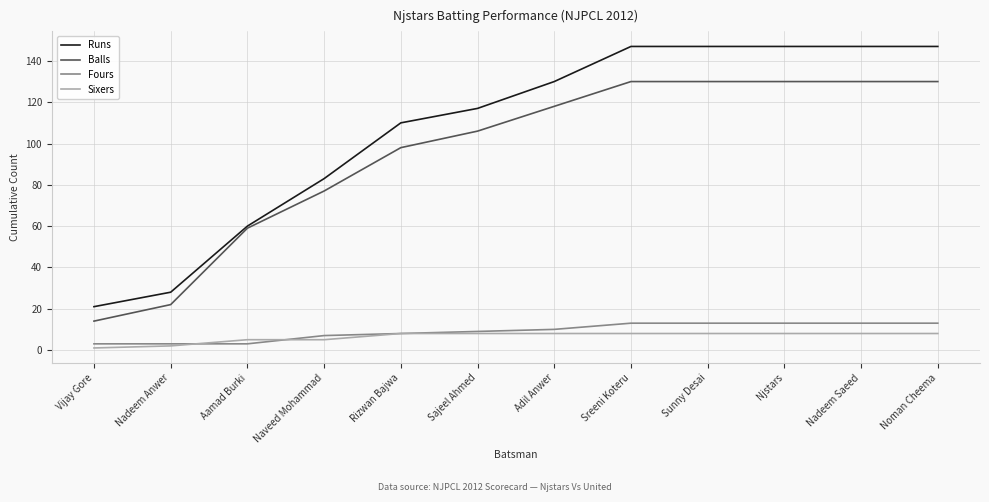

What is the minimum value for Balls?

14